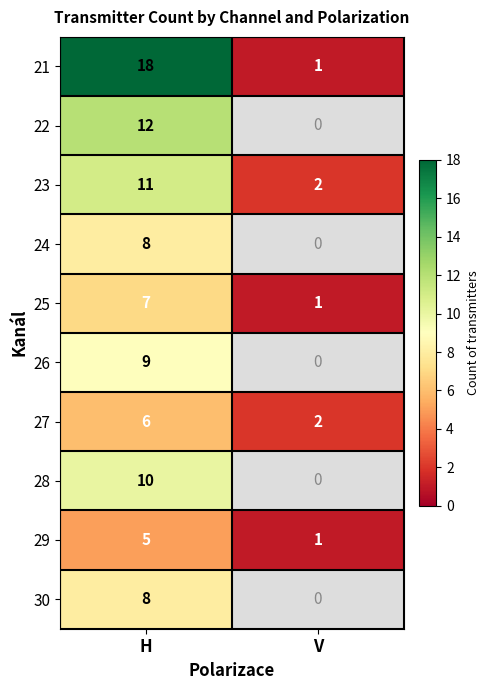

Is it true that 21 equals 4 at H?

False